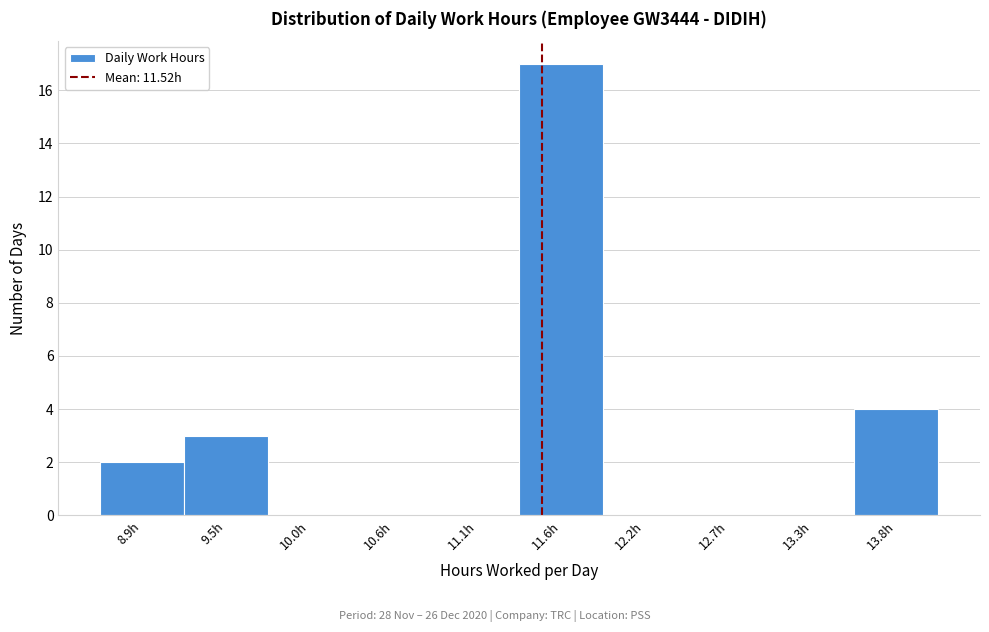

Which range on the x-axis has the tallest bar?

11.4 to 11.9